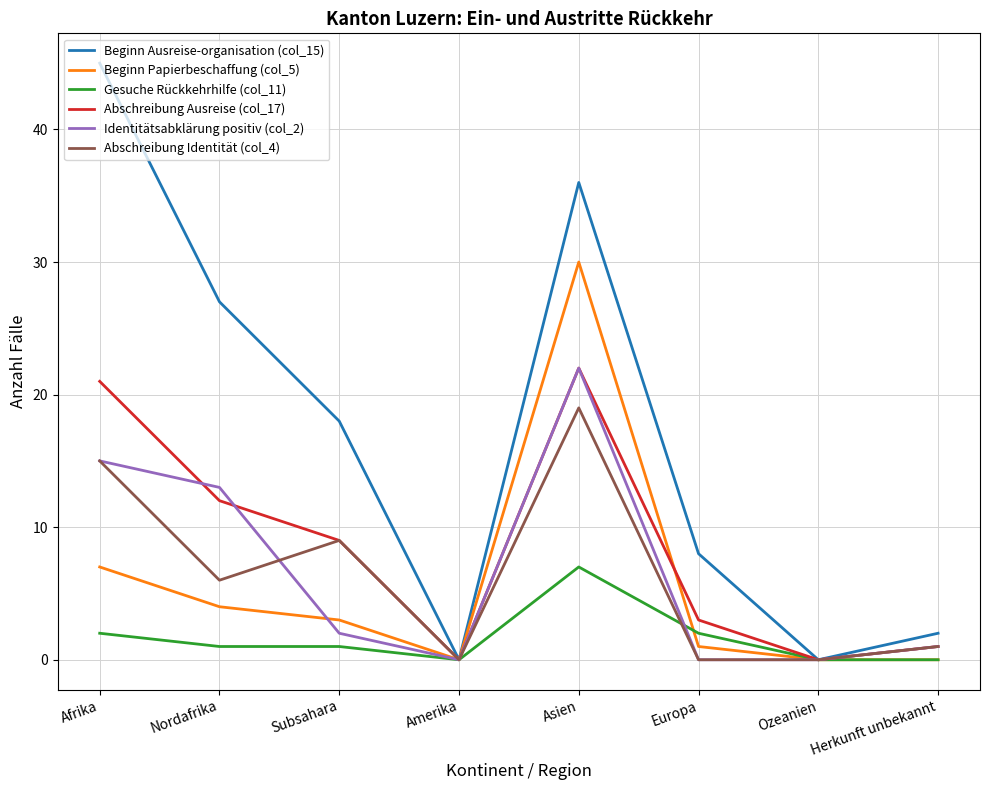

Is the value of Abschreibung Identität (col_4) at Amerika greater than the value of Beginn Papierbeschaffung (col_5) at Nordafrika?

No